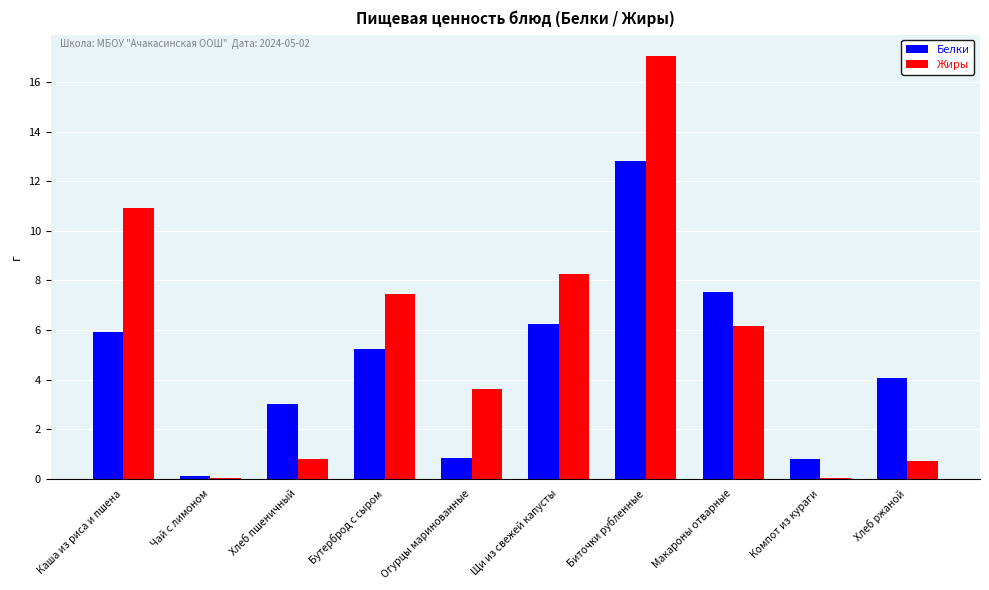

Between Макароны отварные and Компот из кураги, which series saw the biggest shift?

Белки